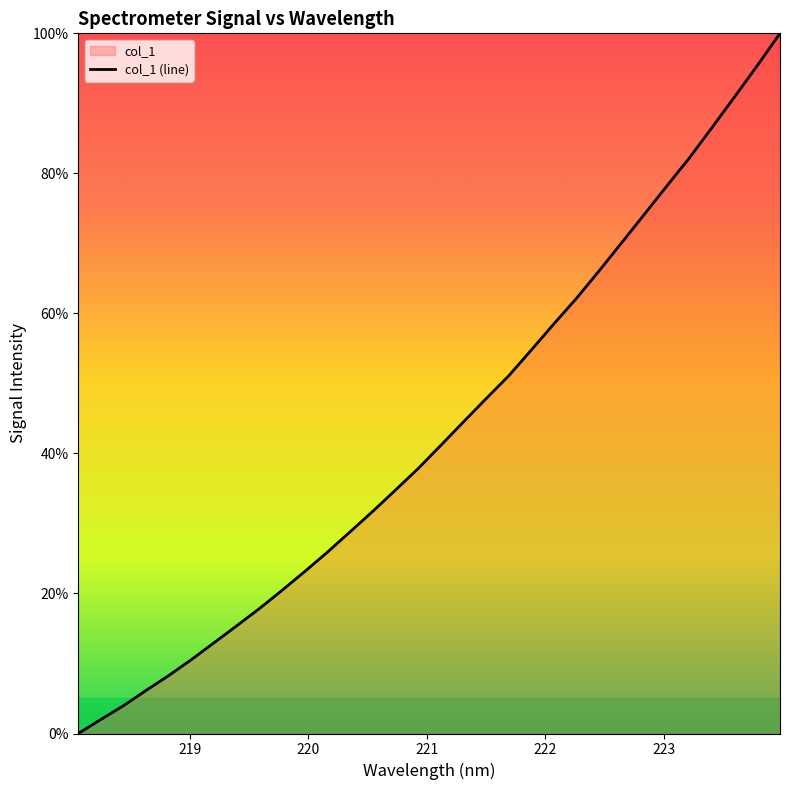

How many categories are shown in the chart?

32